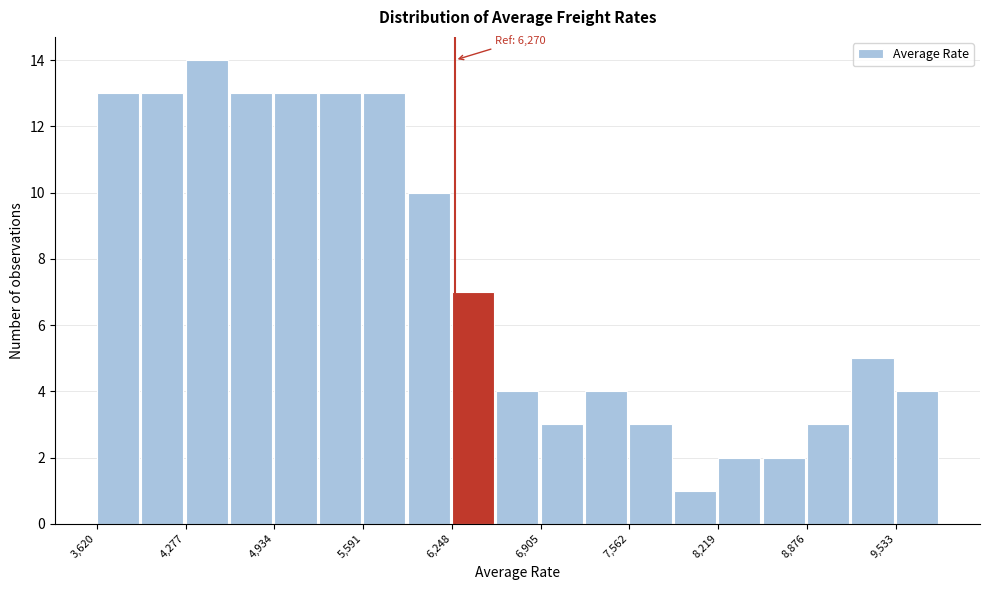

Read against the x-axis, roughly where is the centre of the tallest bar?

4400